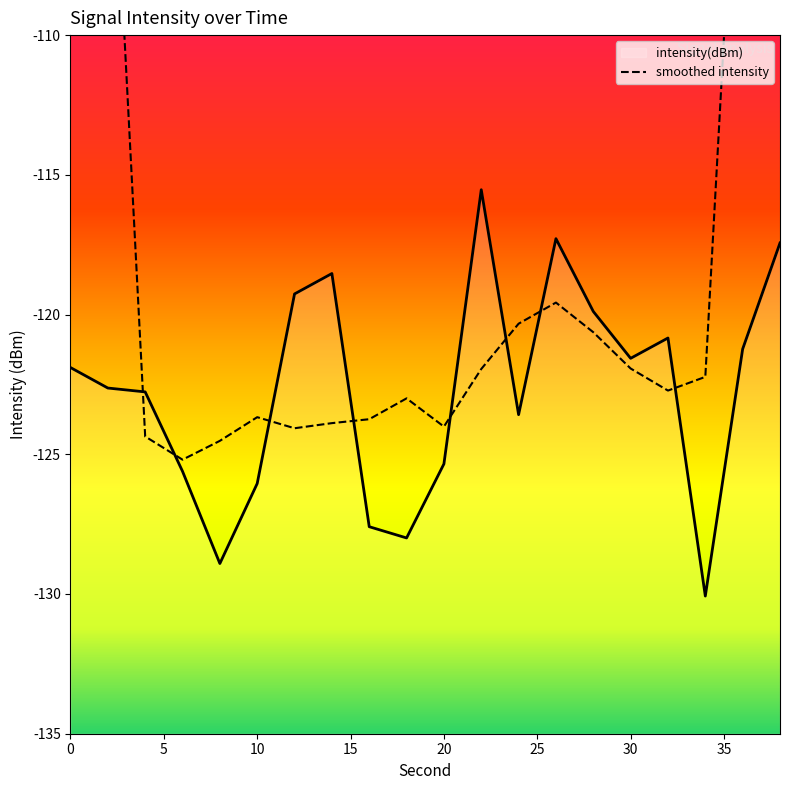

Which category has the lowest value across all series?

34